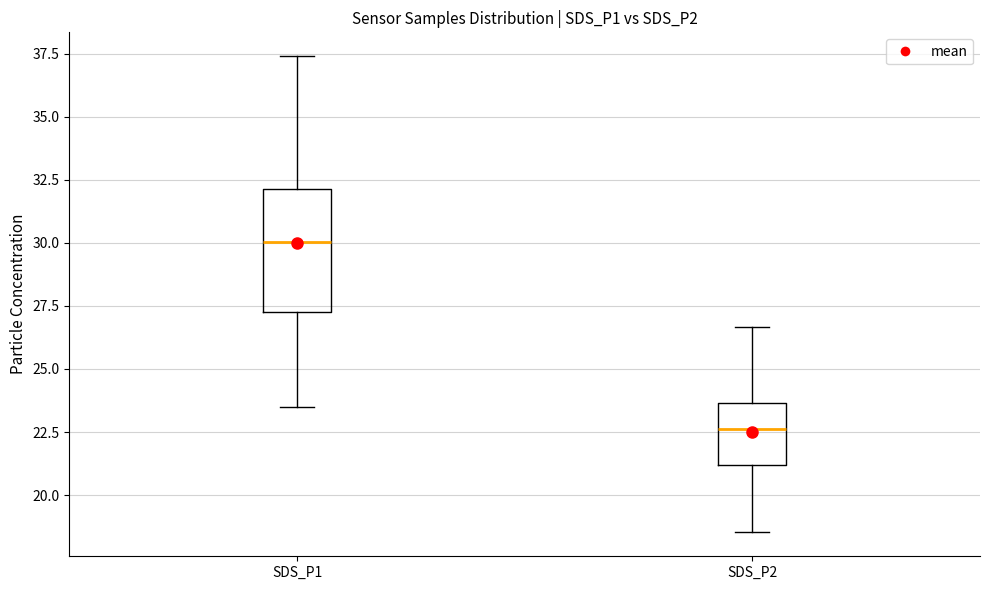

Where does the upper whisker of the box for SDS_P2 end on the y-axis? The values are not printed on the chart, so give them approximately, as read against the axis.

26.5